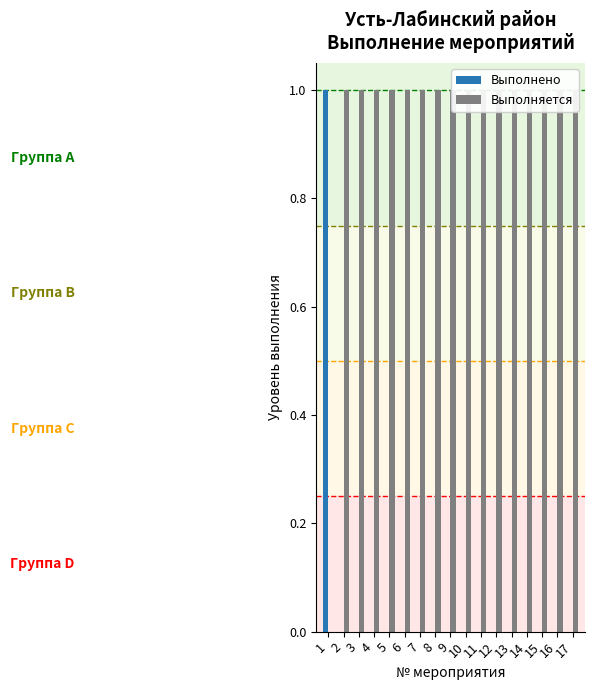

List the series in order of their peak value, highest first.

Выполнено, Выполняется